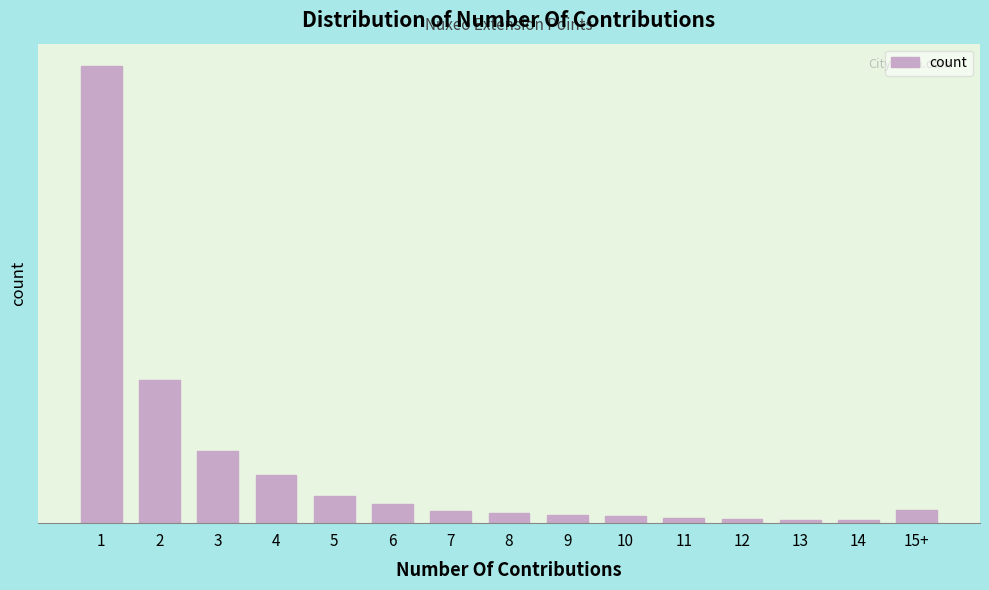

Are the bars horizontal?

No